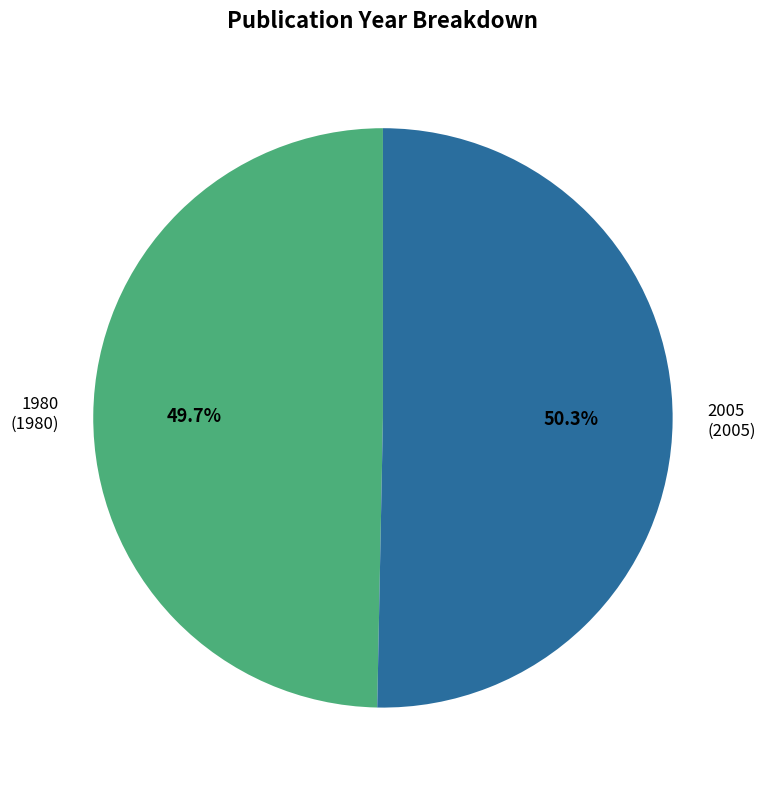

Rank the categories by value from lowest to highest.

1980, 2005